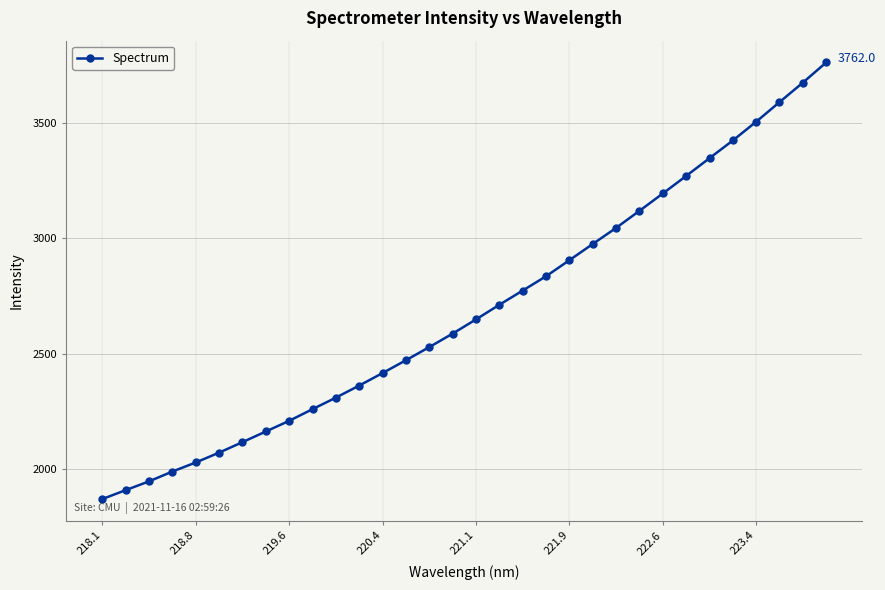

What is the sum of all values?

86018.1